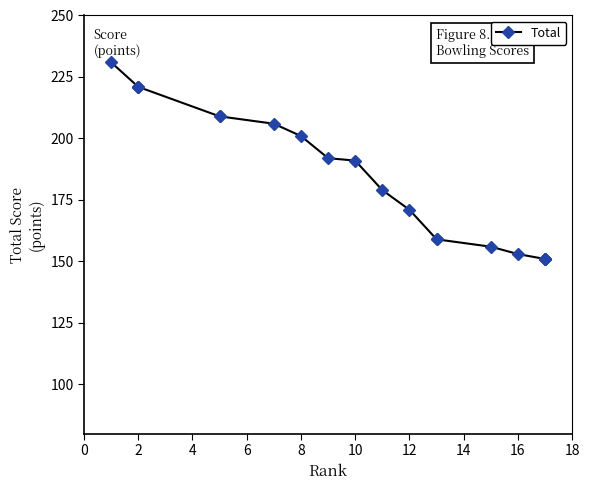

Is it true that the value at 2 is 321?

False